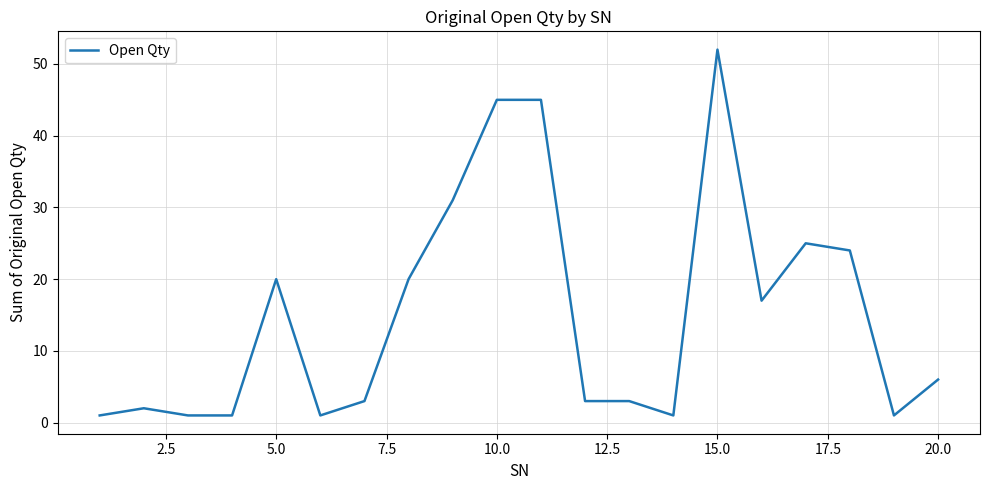

What is the maximum value shown in the chart?

52